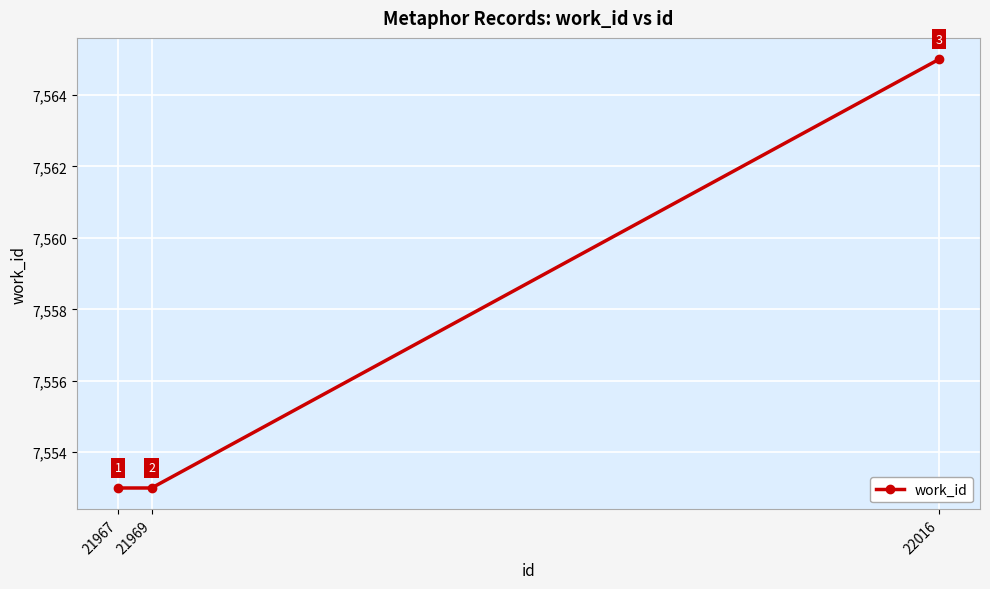

The chart shows a value of 3547 at 21967. True or false?

False